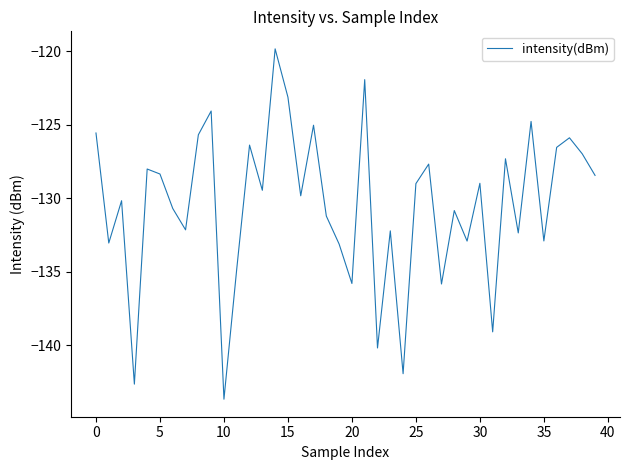

What is the greatest value displayed?

-119.8